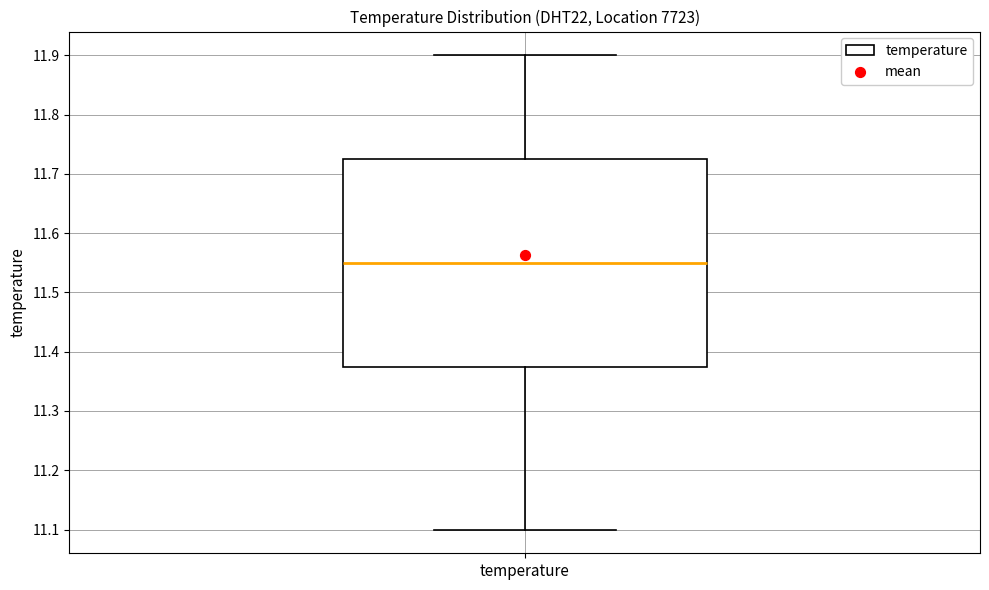

Read this box plot against the y-axis: the position of the median line, the range covered by the box, and the ends of both whiskers. The values are not printed on the chart, so give them approximately, as read against the axis.

median 11.55, box 11.38 to 11.73, whiskers 11.10 to 11.90